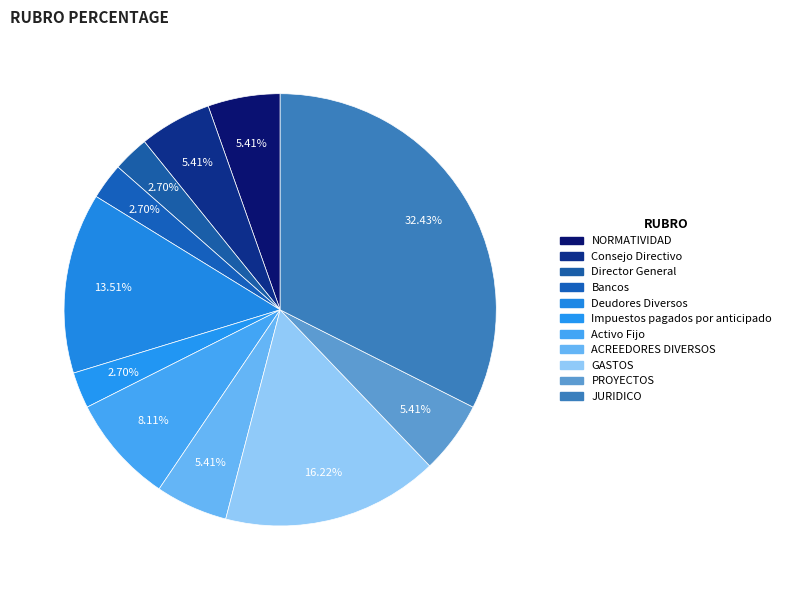

What percentage is the Bancos slice, to the nearest percent?

3%